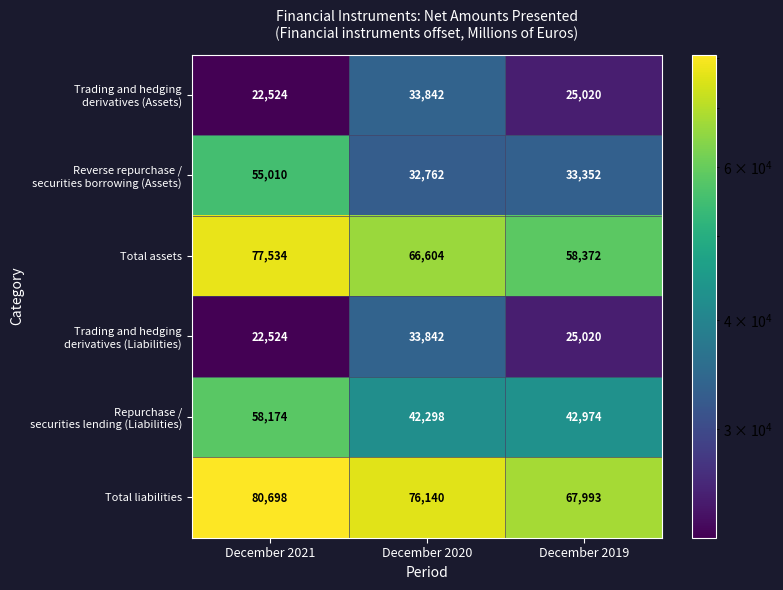

What is the sum of the Total assets values at December 2021 and December 2020?

144138